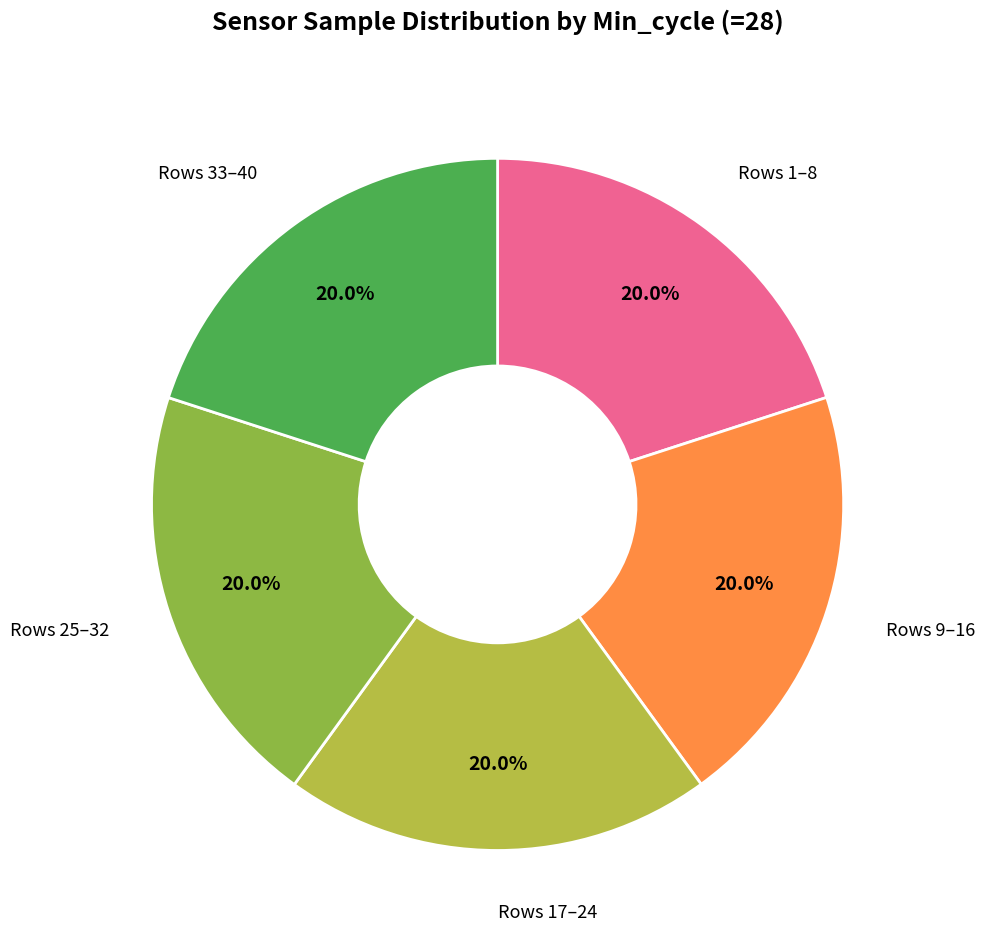

Does any single category account for the majority?

No